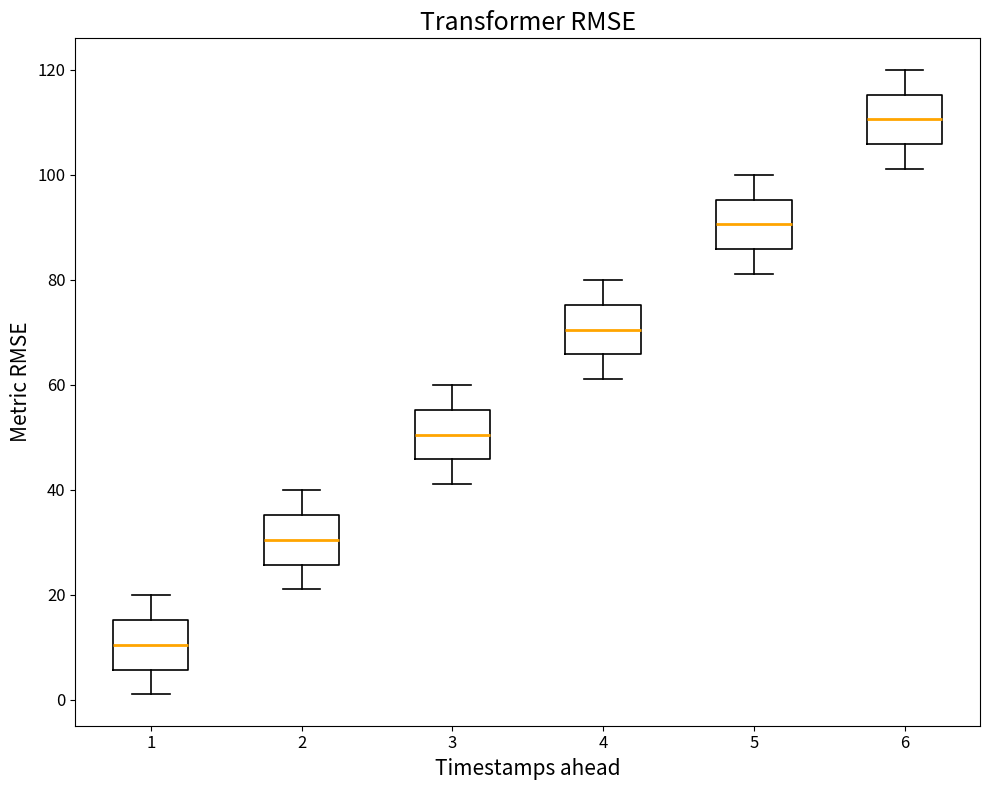

Reading left to right, transcribe this box plot: for each box, give where its median line is, the range the box spans, and where its two whiskers end, as read against the y-axis. The values are not printed on the chart, so give them approximately, as read against the axis.

1: median 10, box 6 to 16, whiskers 2 to 20
2: median 30, box 26 to 36, whiskers 22 to 40
3: median 50, box 46 to 56, whiskers 42 to 60
4: median 70, box 66 to 76, whiskers 62 to 80
5: median 90, box 86 to 96, whiskers 82 to 100
6: median 110, box 106 to 116, whiskers 102 to 120